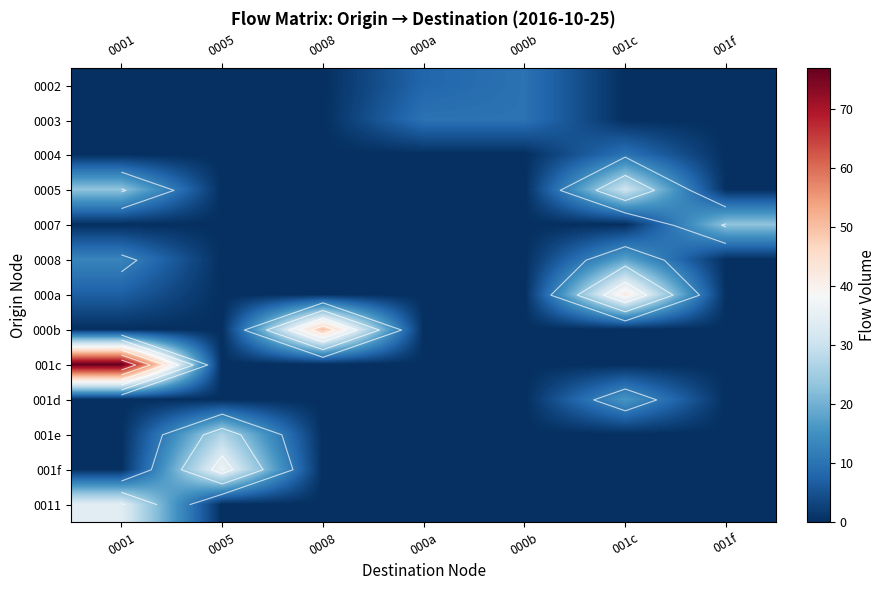

True or false: 0003 has a value of 4 at 0008.

False